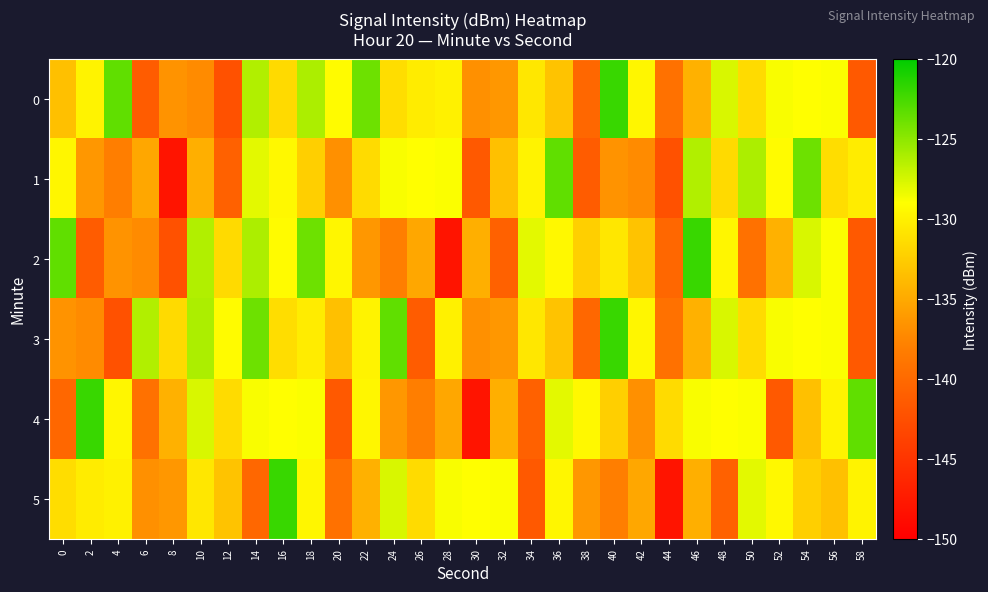

Which has a higher value, 48 or 0?

48